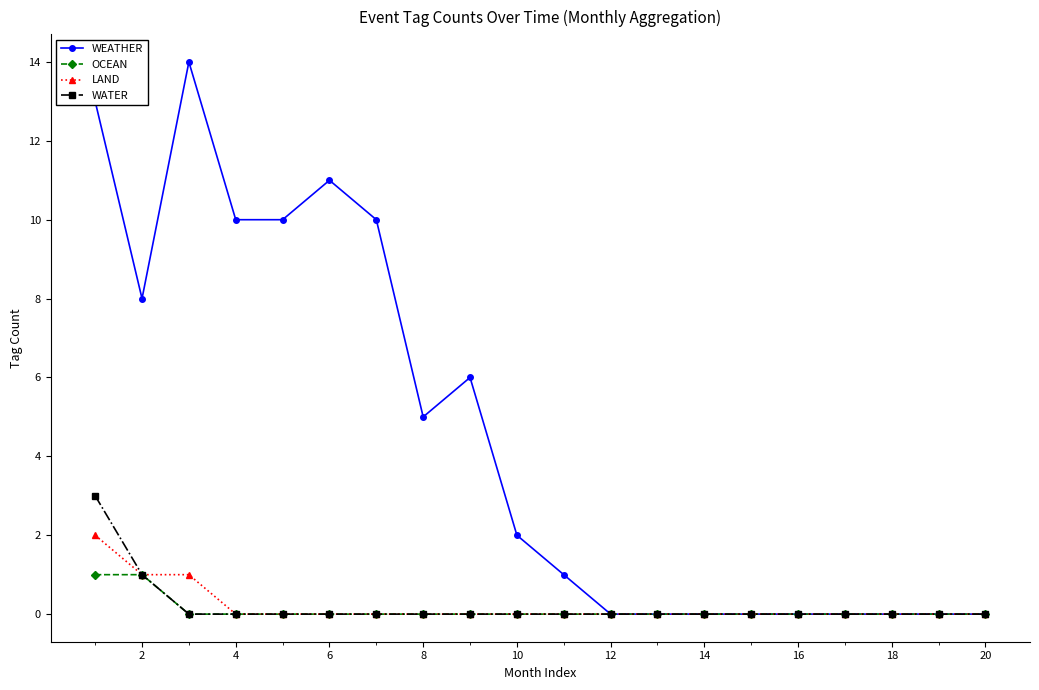

List the series in order of their peak value, highest first.

WEATHER, WATER, LAND, OCEAN